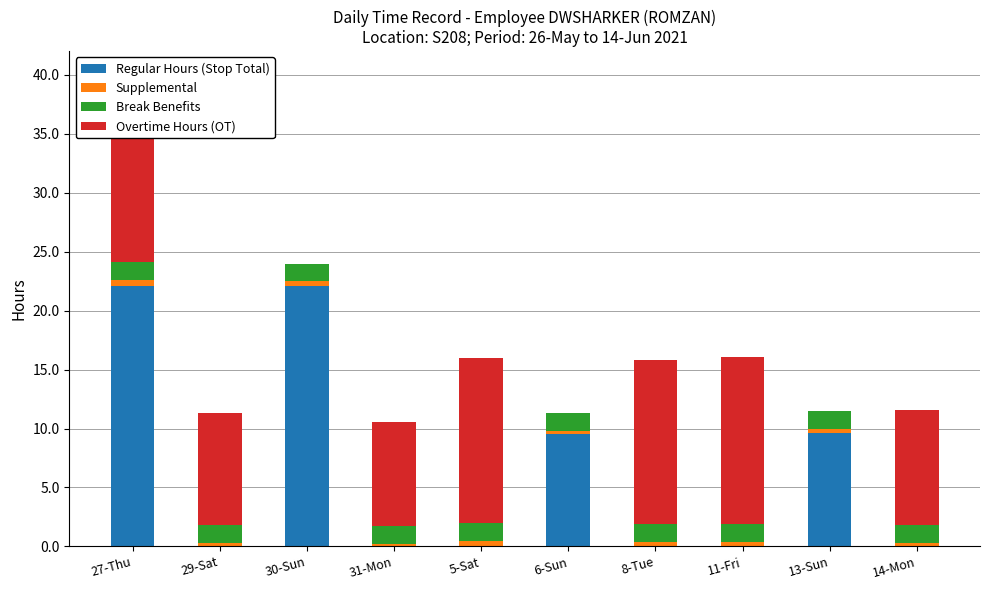

The Regular Hours (Stop Total) series shows 0.0 at 31-Mon. True or false?

True